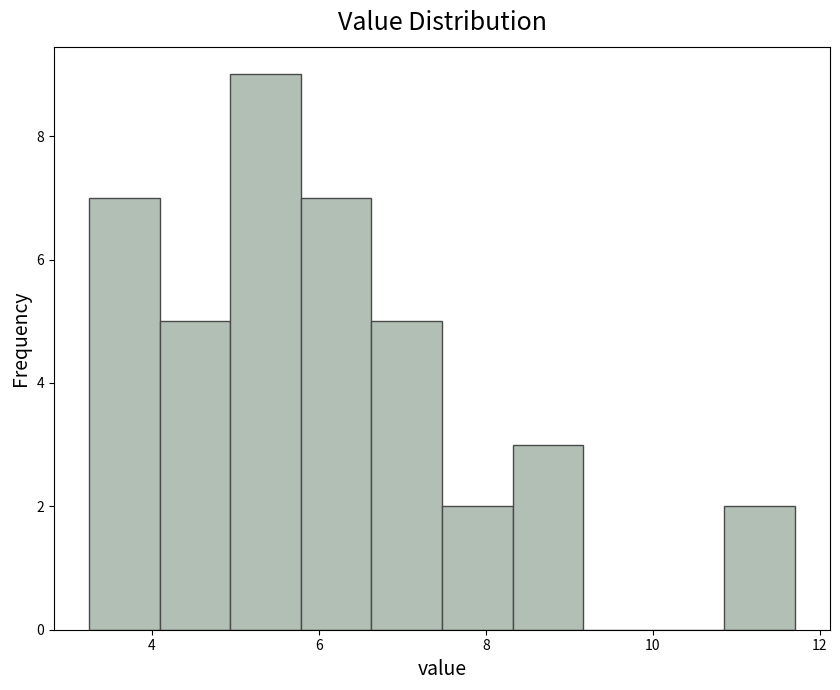

Reading left to right, list every bar in this chart as the range it spans on the x-axis followed by its height. Neither the bar edges nor the heights are printed on the chart, so give them approximately, as read against the axes.

3.2 to 4.0: 7
4.0 to 5.0: 5
5.0 to 5.8: 9
5.8 to 6.6: 7
6.6 to 7.4: 5
7.4 to 8.4: 2
8.4 to 9.2: 3
9.2 to 10.0: 0
10.0 to 10.8: 0
10.8 to 11.8: 2